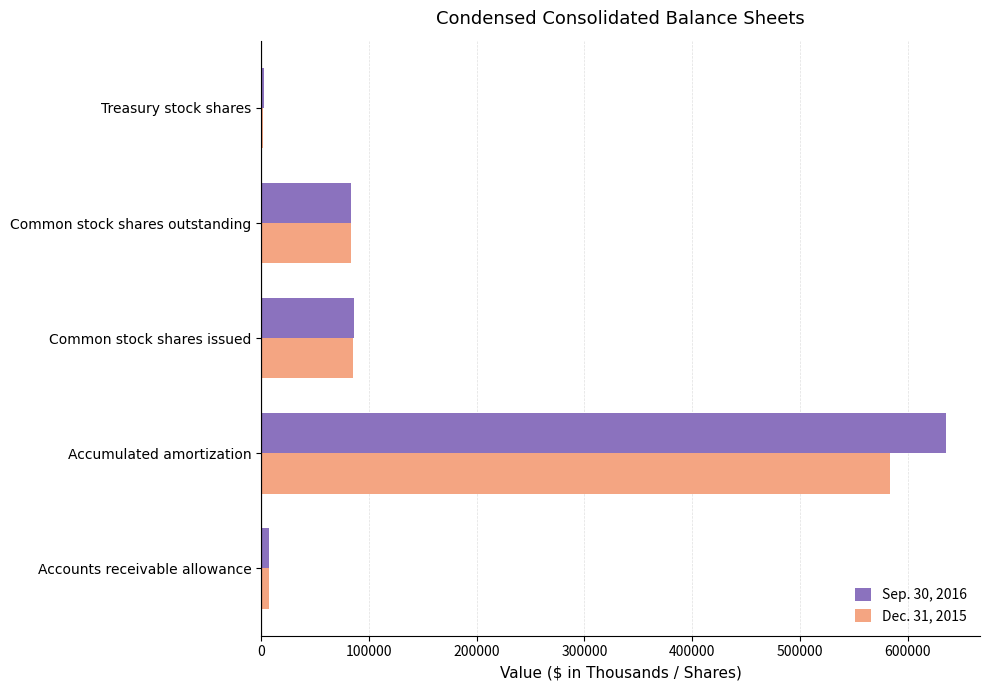

At Accumulated amortization, list the series in order from largest to smallest.

Sep. 30, 2016, Dec. 31, 2015